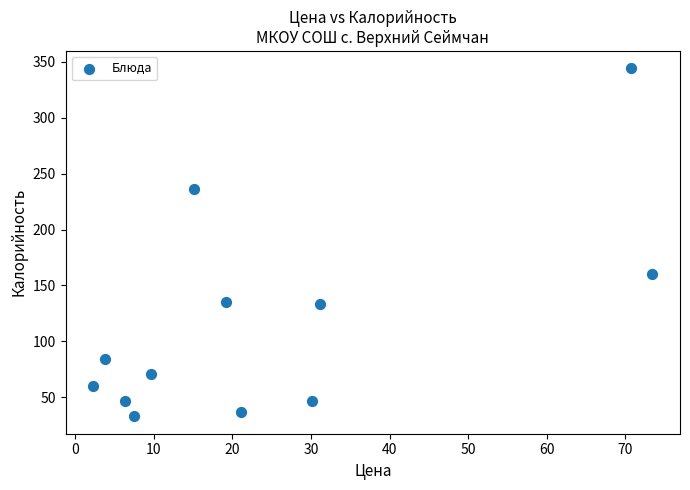

What is the range of X values (max minus min)?

71.1